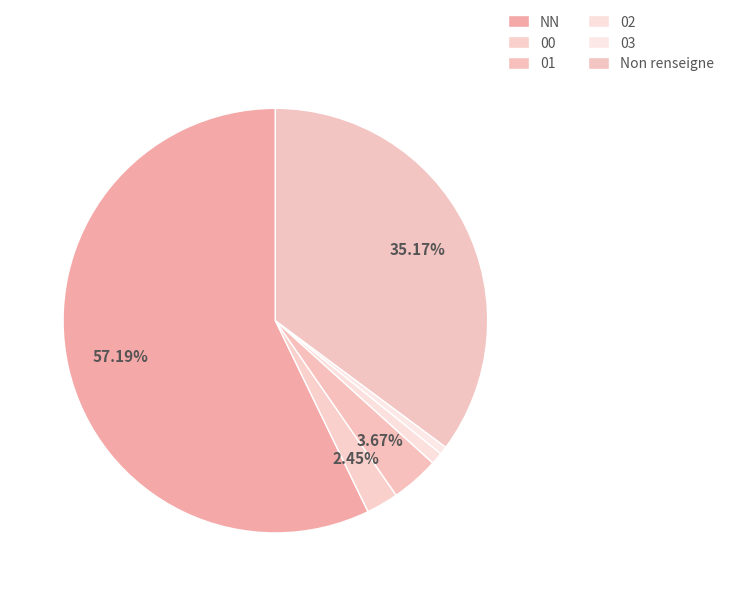

What percentage do 00 and 02 together represent?

3.4%